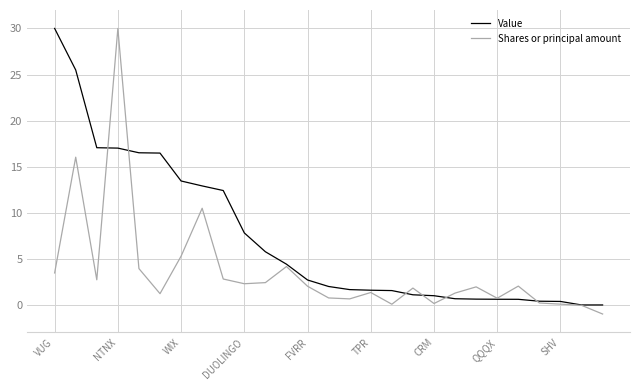

List the series in order of their overall mean, highest first.

Value, Shares or principal amount